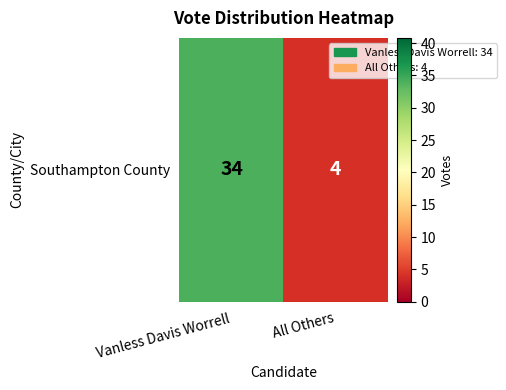

True or false: the data shows 4 at All Others.

True